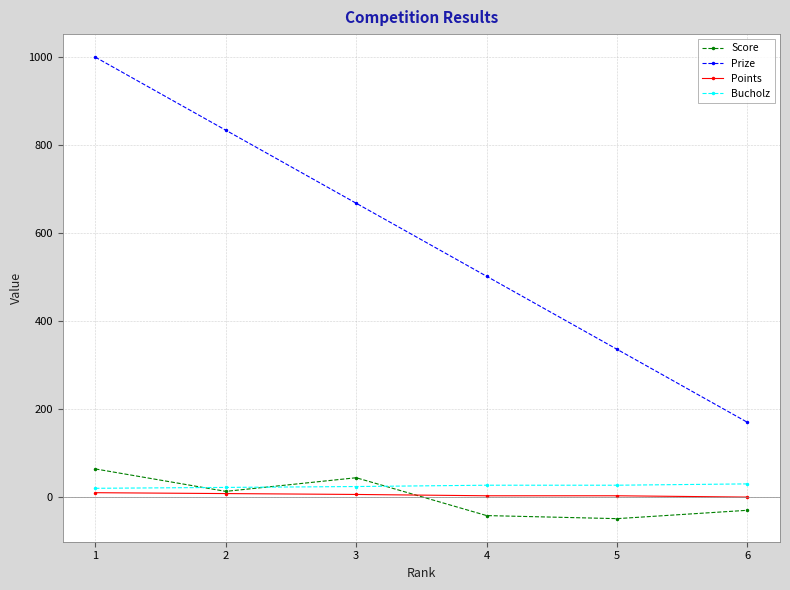

True or false: Prize and Score intersect in this chart.

False